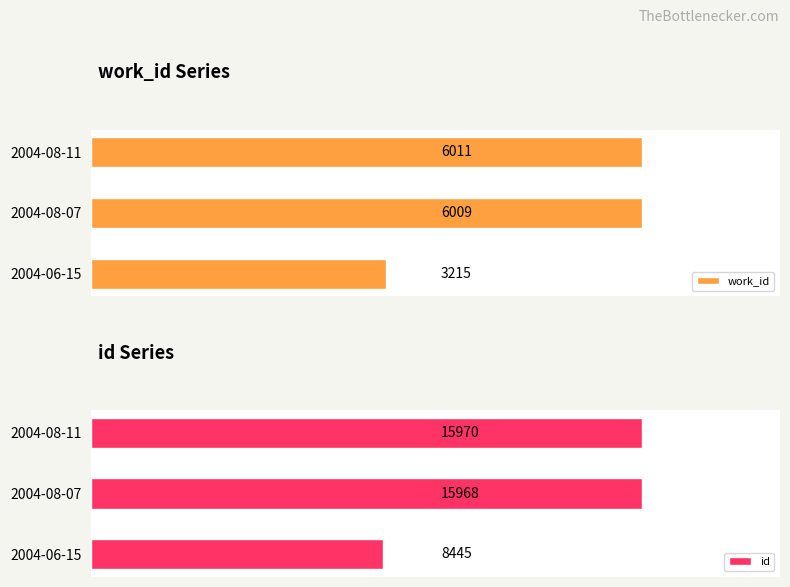

What is the value of the work_id bar at the 1st from the left?

3215